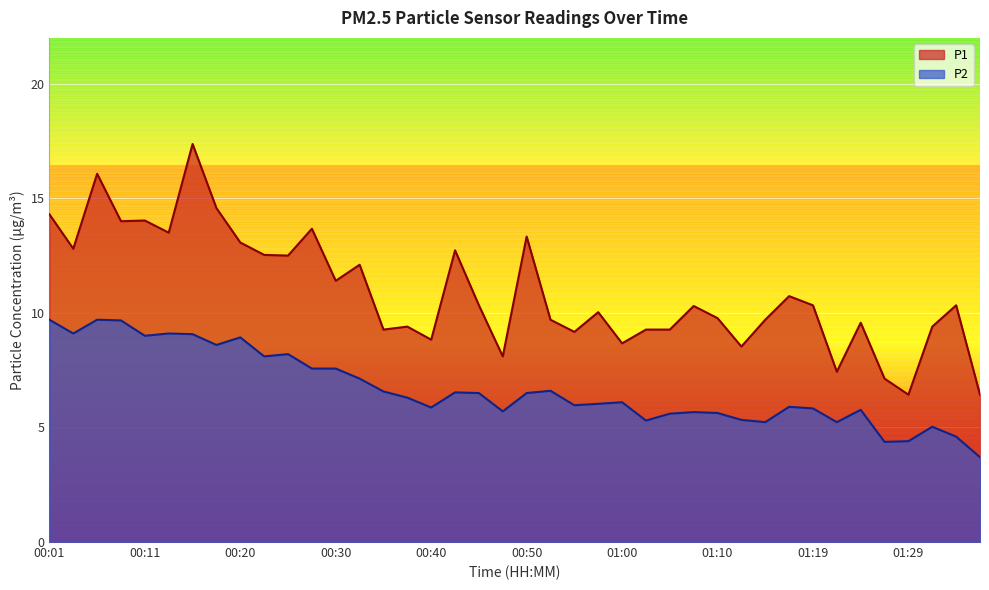

Count the number of categories in the chart.

40